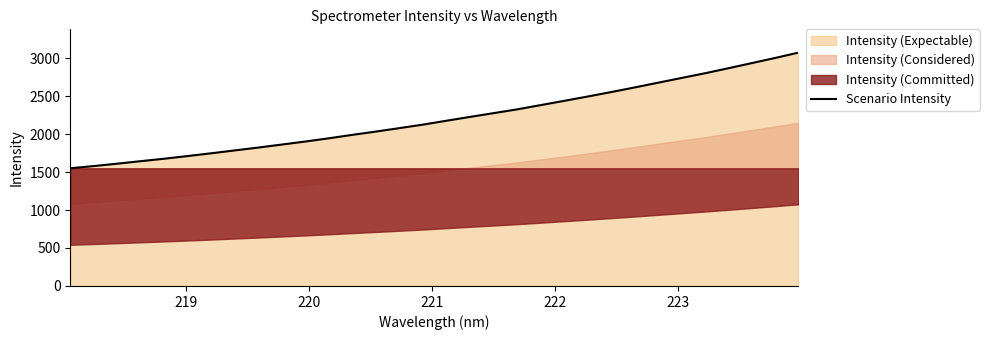

The value at 25 is 4116.9. True or false?

False